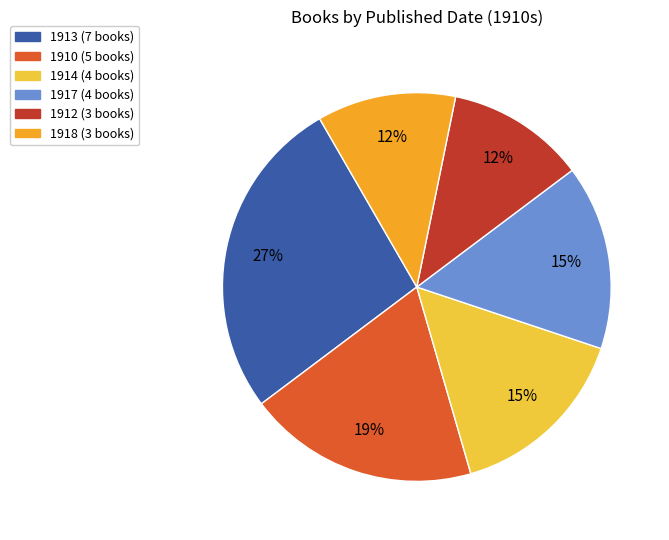

To the nearest percent, what is the average slice percentage?

17%